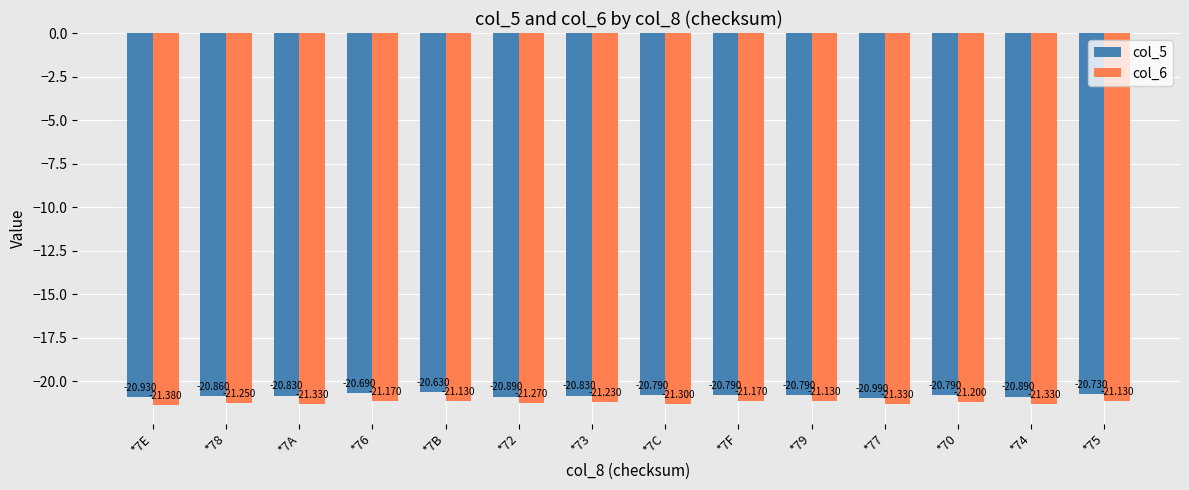

At how many categories does at least one series exceed -21?

14